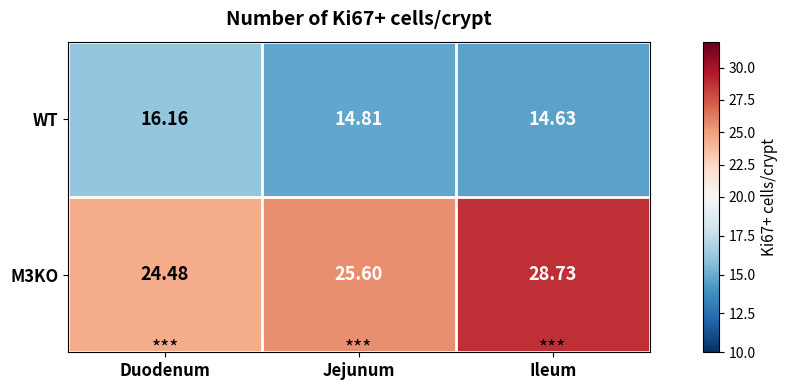

At which label is WT closest to 15?

Jejunum